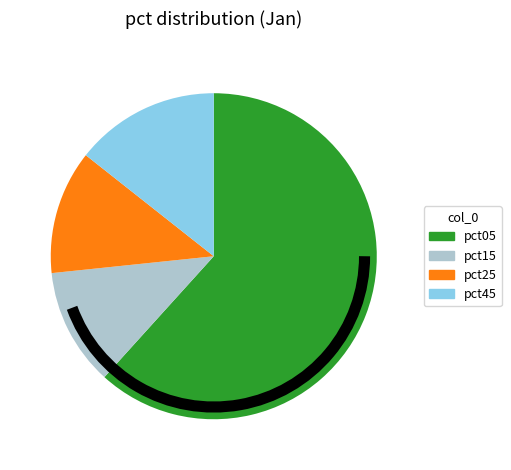

How many slices are in this pie chart?

4